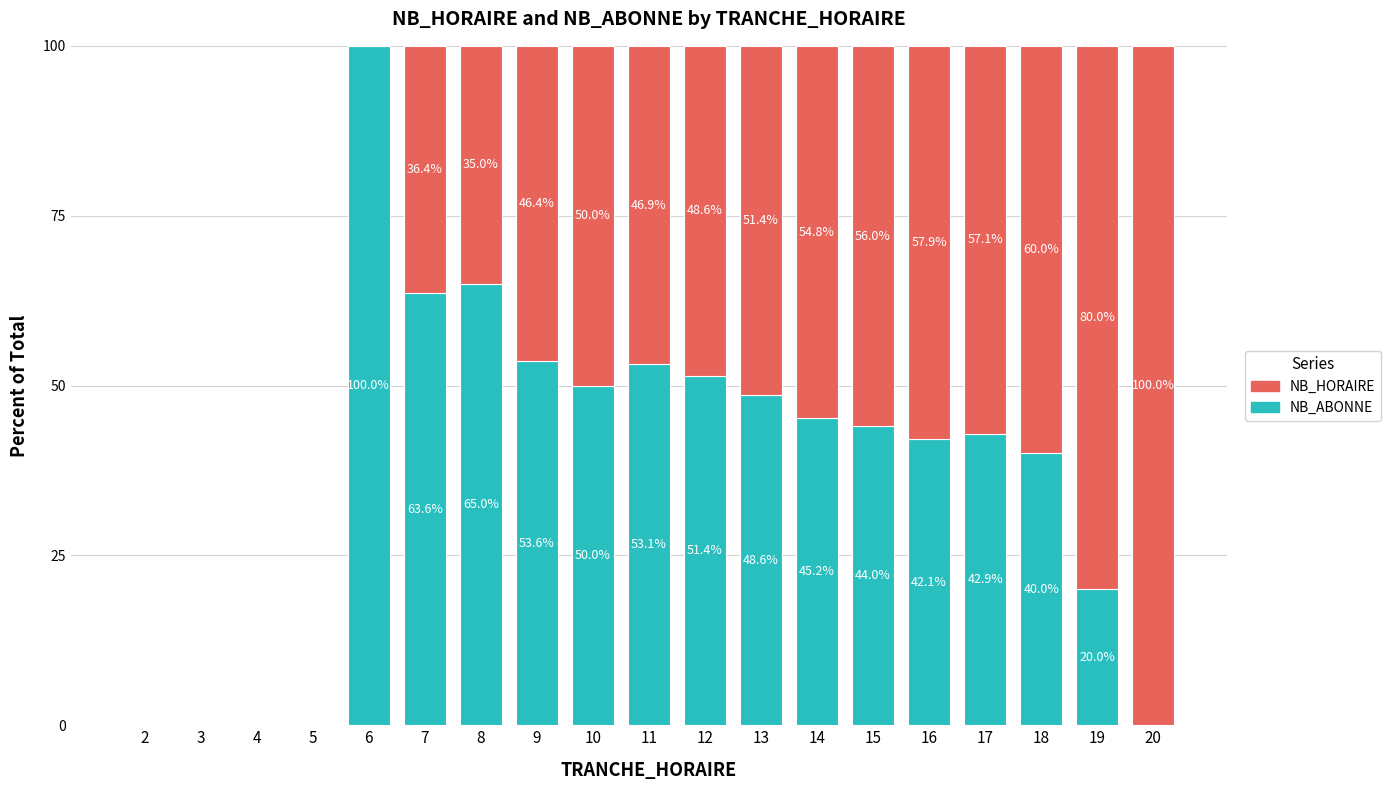

Does the chart contain stacked bars?

Yes